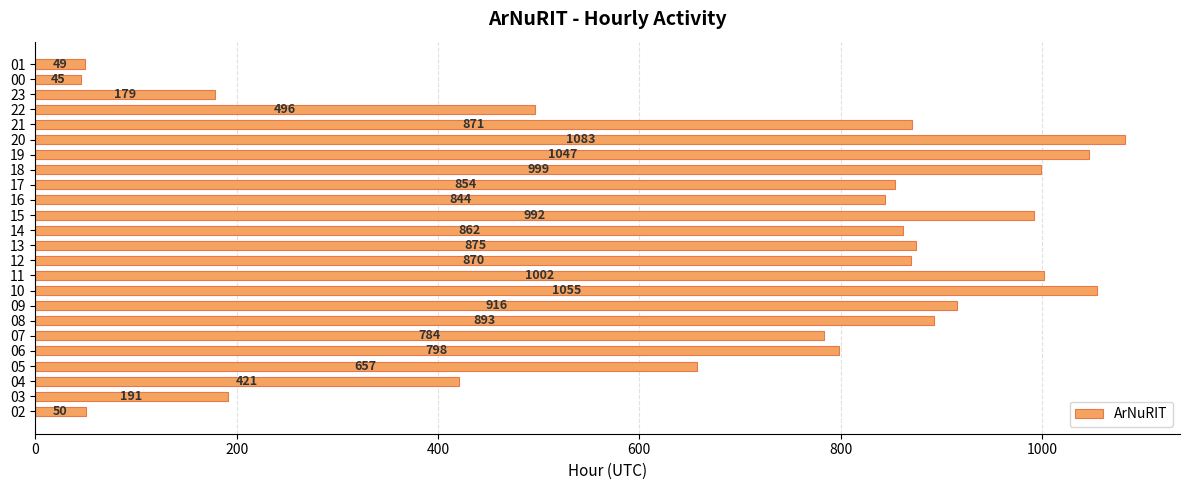

List the labels in order of value, largest first.

20, 10, 19, 11, 18, 15, 09, 08, 13, 21, 12, 14, 17, 16, 06, 07, 05, 22, 04, 03, 23, 02, 01, 00